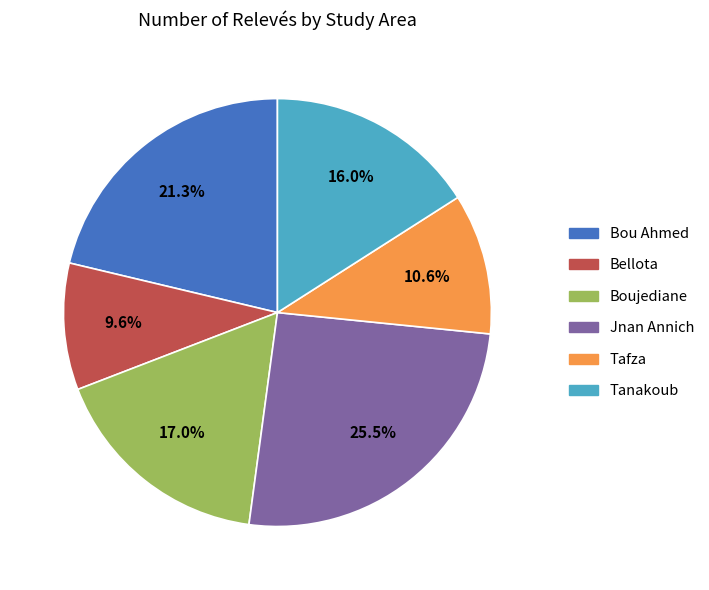

To the nearest percent, what portion does Bou Ahmed represent?

21%